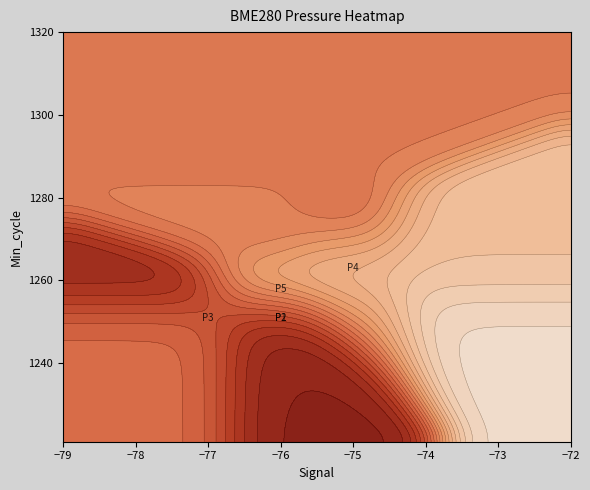

What is the sum of all val_vals values?

4076000.3